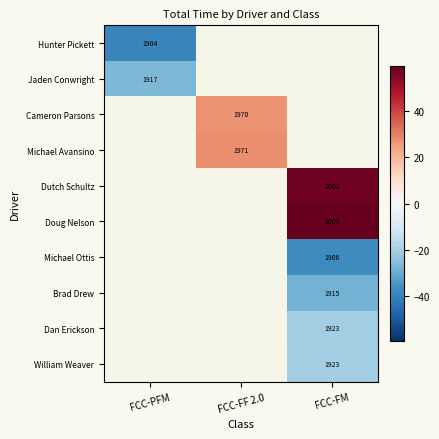

What is the difference between the highest and lowest values at FCC-PFM?

12.2